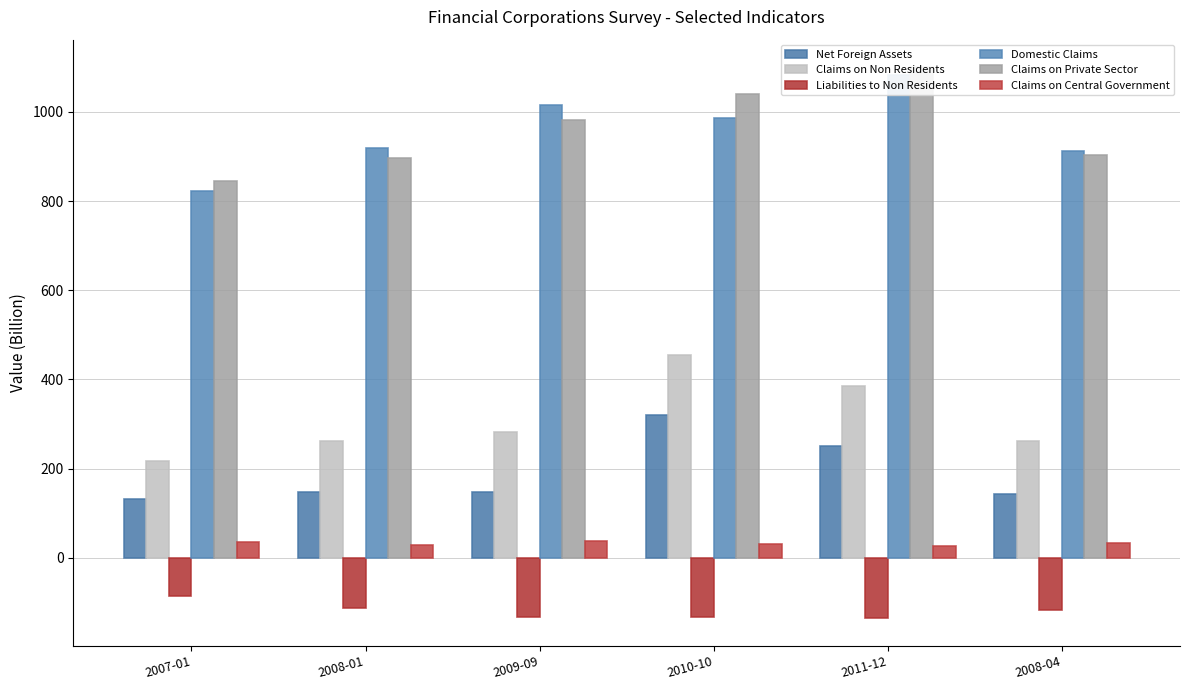

What is the total value across all series at 2011-12?

2708.9